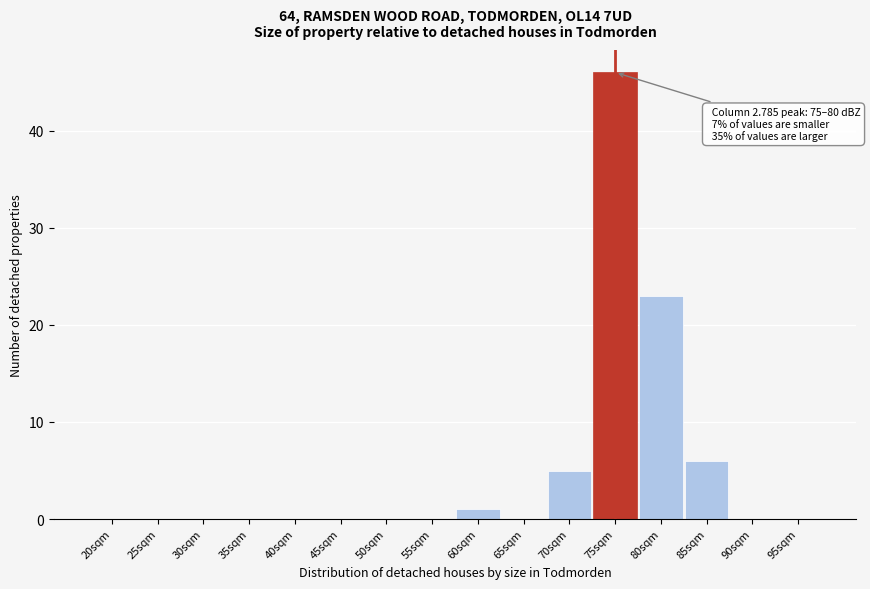

Reading left to right, transcribe all the data shown in this chart.

20sqm=0	25sqm=0	30sqm=0	35sqm=0	40sqm=0	45sqm=0	50sqm=0	55sqm=0	60sqm=1	65sqm=0	70sqm=5	75sqm=46	80sqm=23	85sqm=6	90sqm=0	95sqm=0